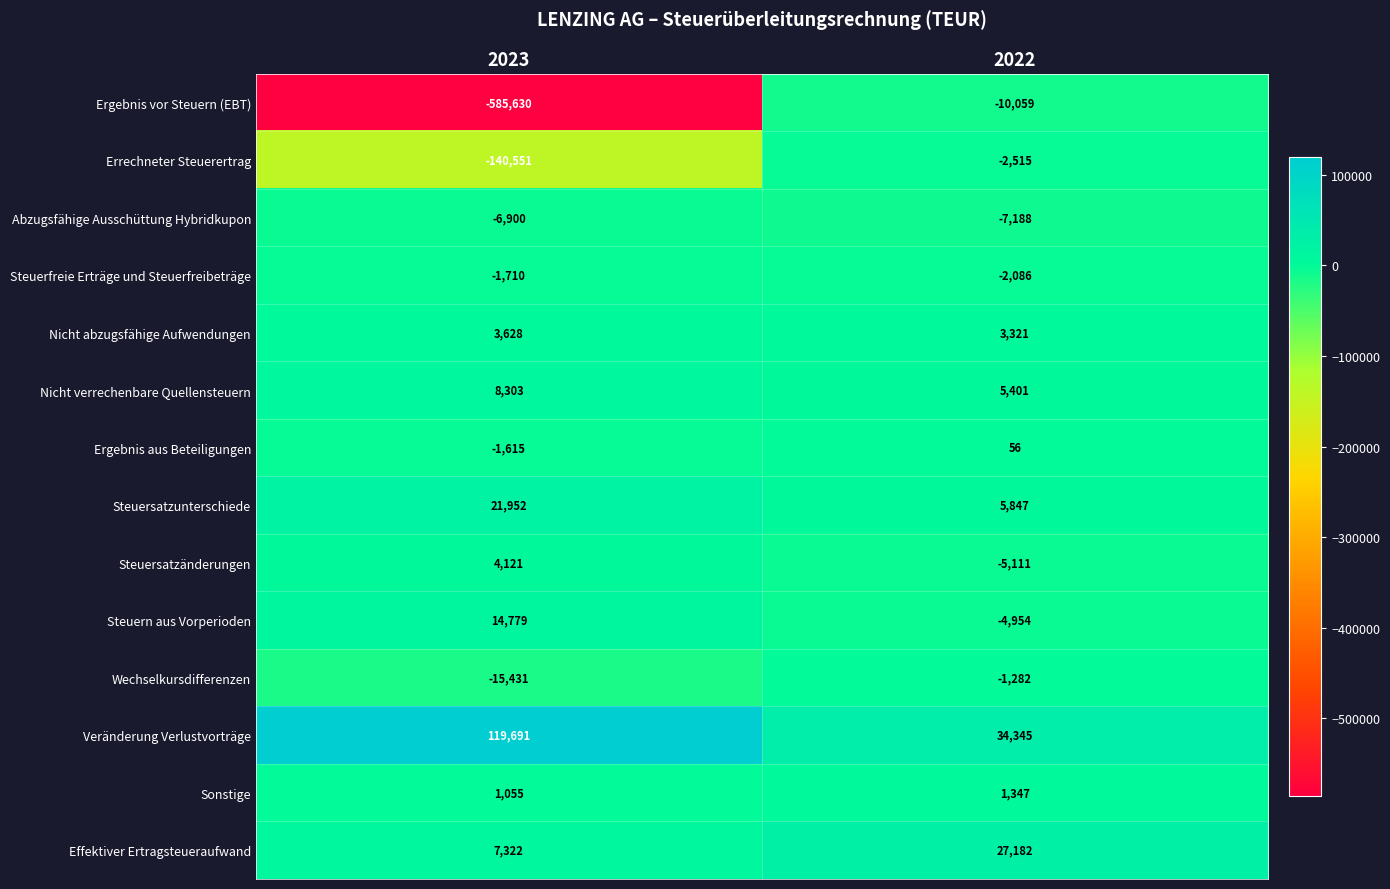

At which label is Wechselkursdifferenzen closest to -8356?

2022